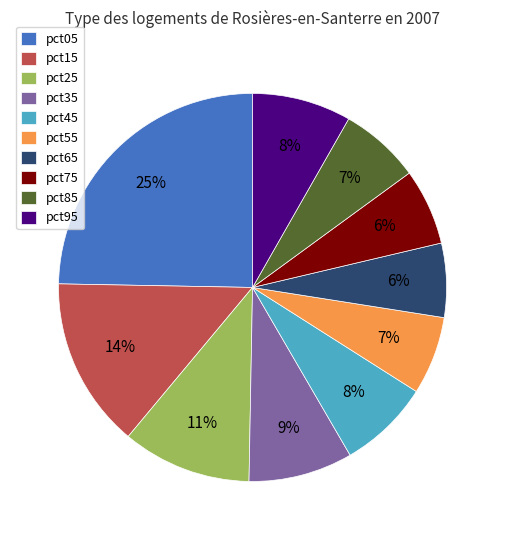

Is it true that pct35 is 1% of the pie?

False